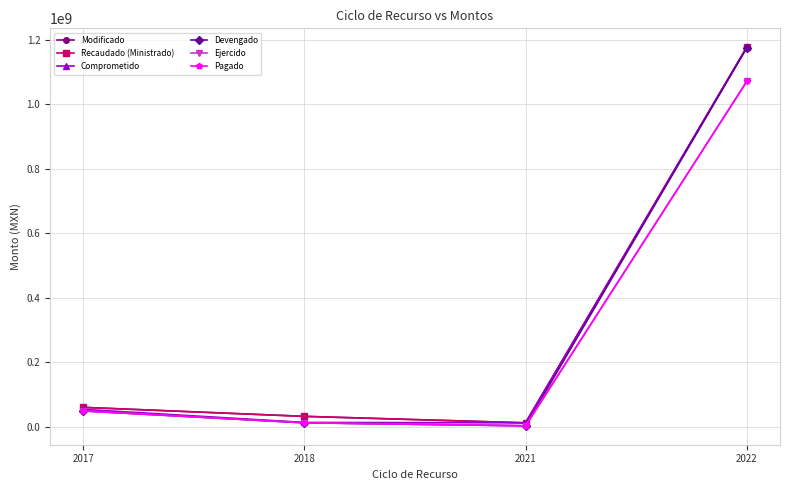

Rank the series at 2022 from highest to lowest value.

Modificado, Recaudado (Ministrado), Comprometido, Devengado, Ejercido, Pagado